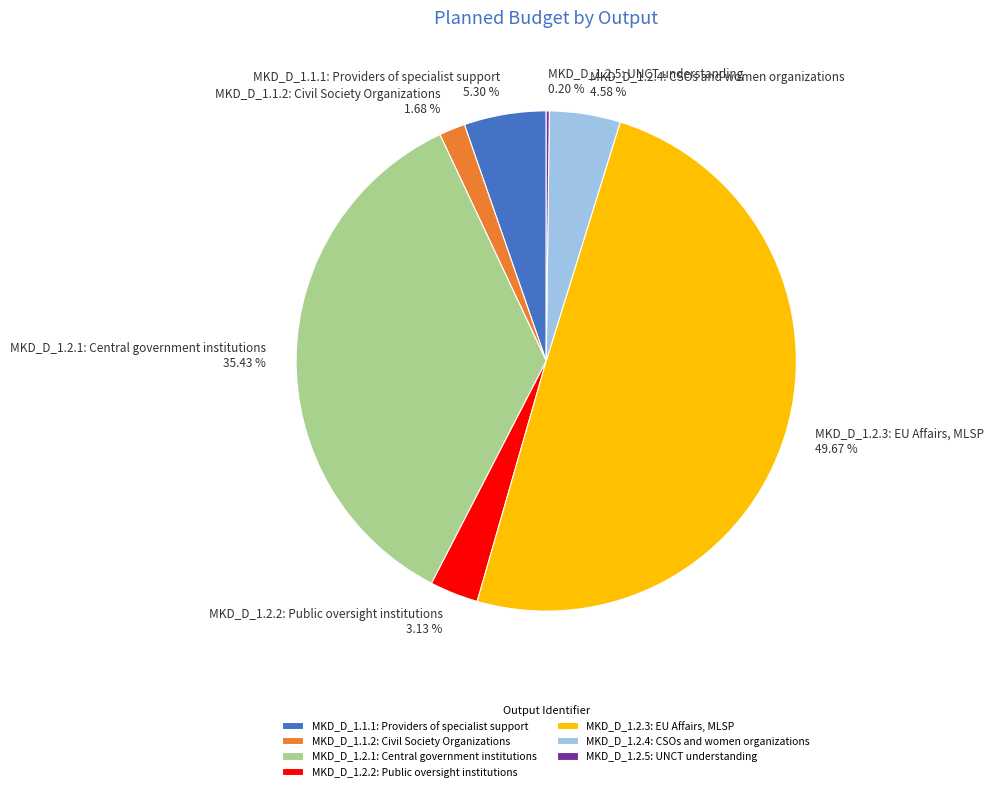

To the nearest percent, what portion does MKD_D_1.2.1: Central government institutions represent?

35%